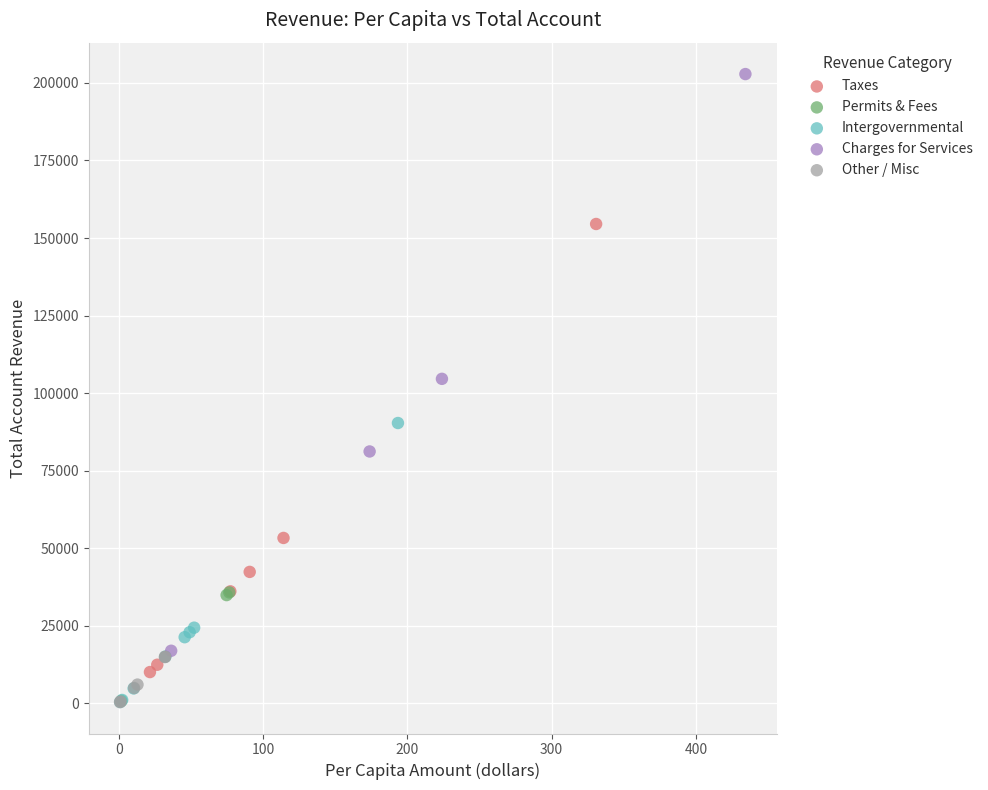

Which series reaches the maximum Y coordinate?

Charges for Services